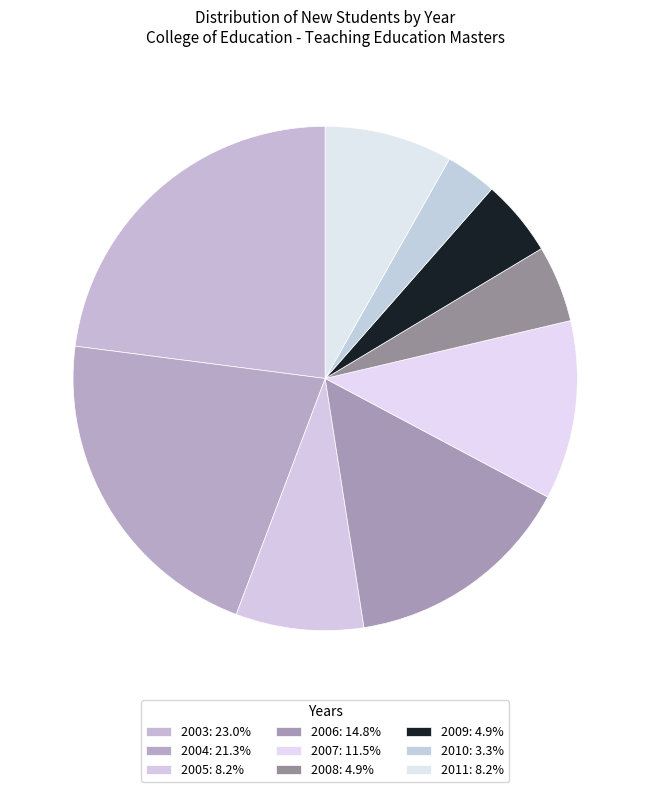

Count the number of slices in the pie.

9